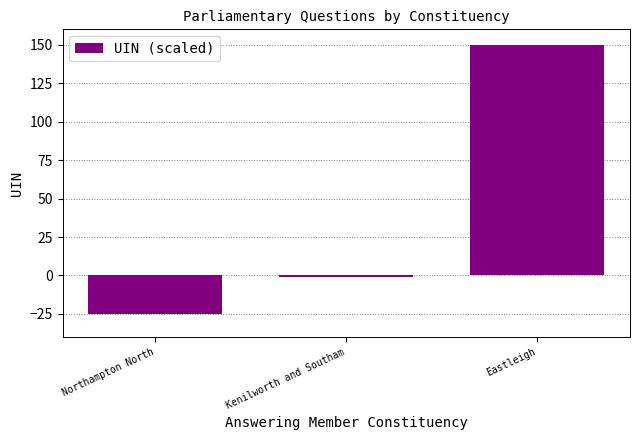

What is the difference between the maximum and minimum values?

175.0